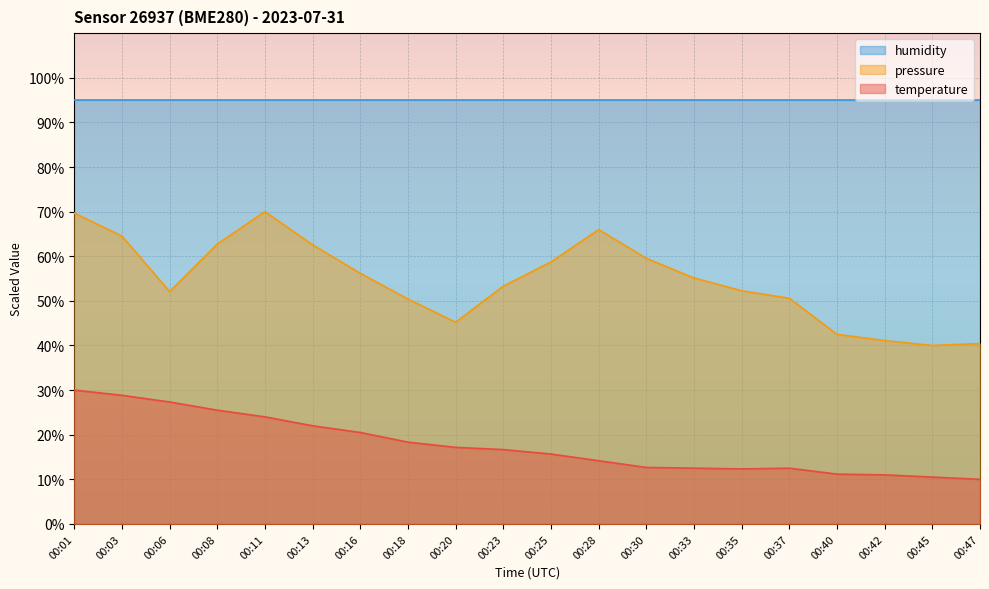

True or false: temperature has more than 2 points higher than both neighbors.

False